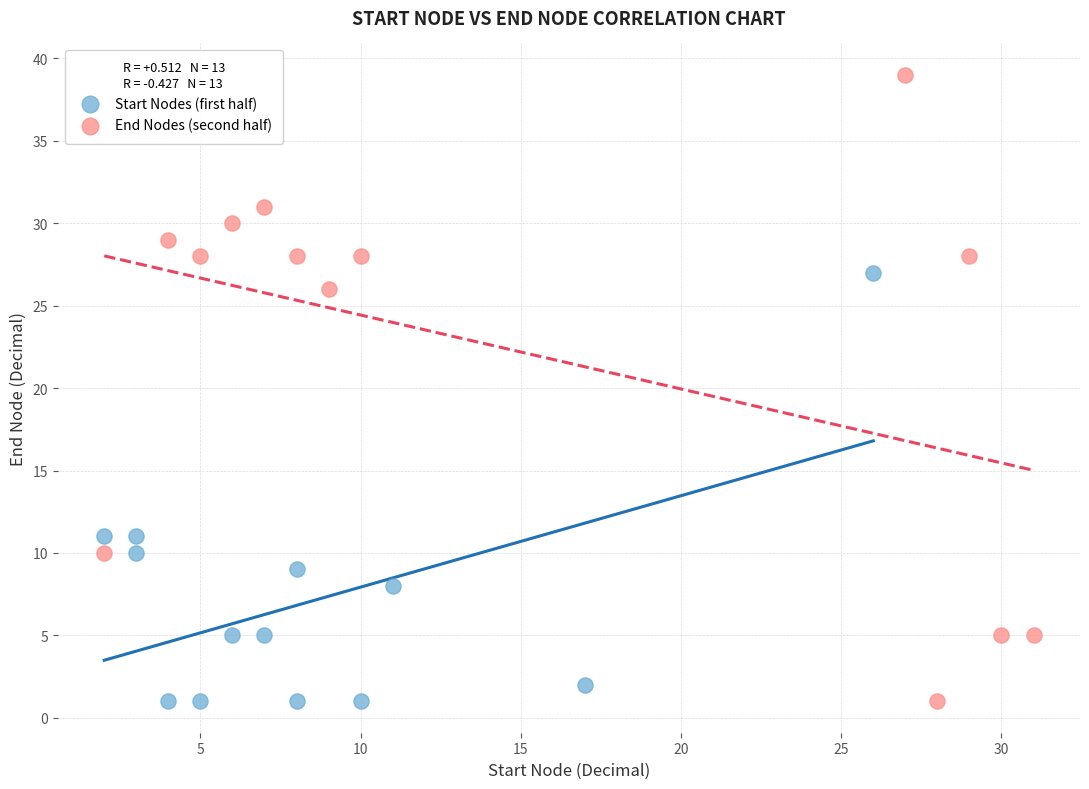

Which series has the largest Y range (max minus min)?

End Nodes (second half)